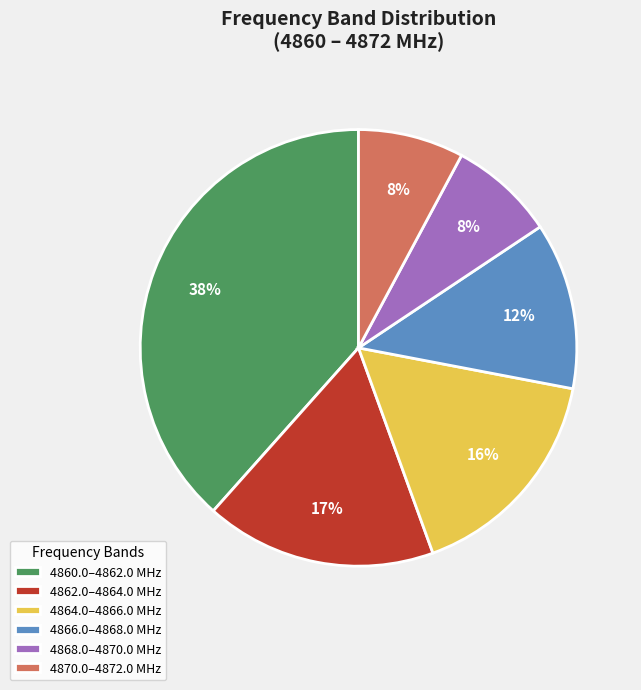

Which slice is the largest?

4860.0–4862.0 MHz